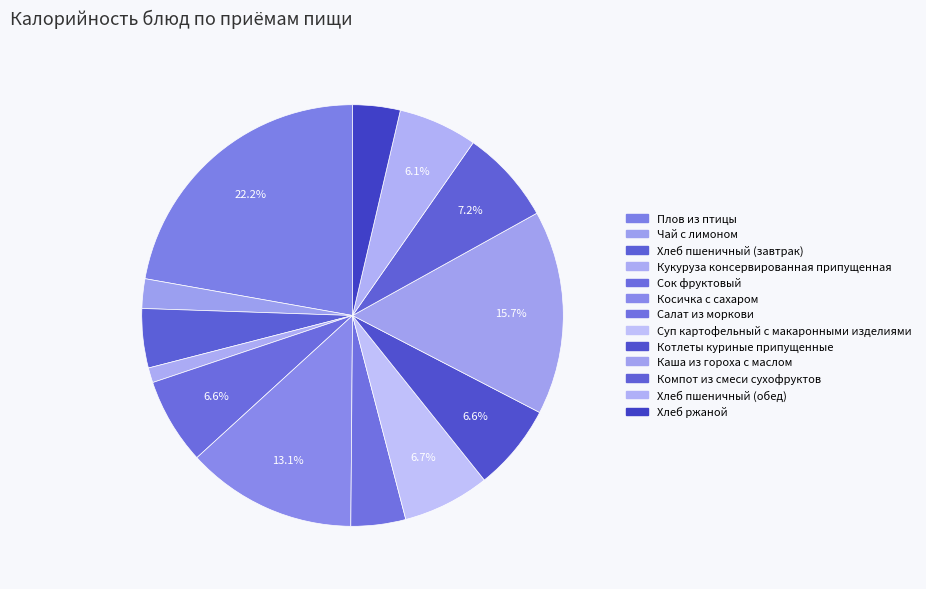

Do Суп картофельный с макаронными изделиями and Салат из моркови together represent more than half of the pie?

No